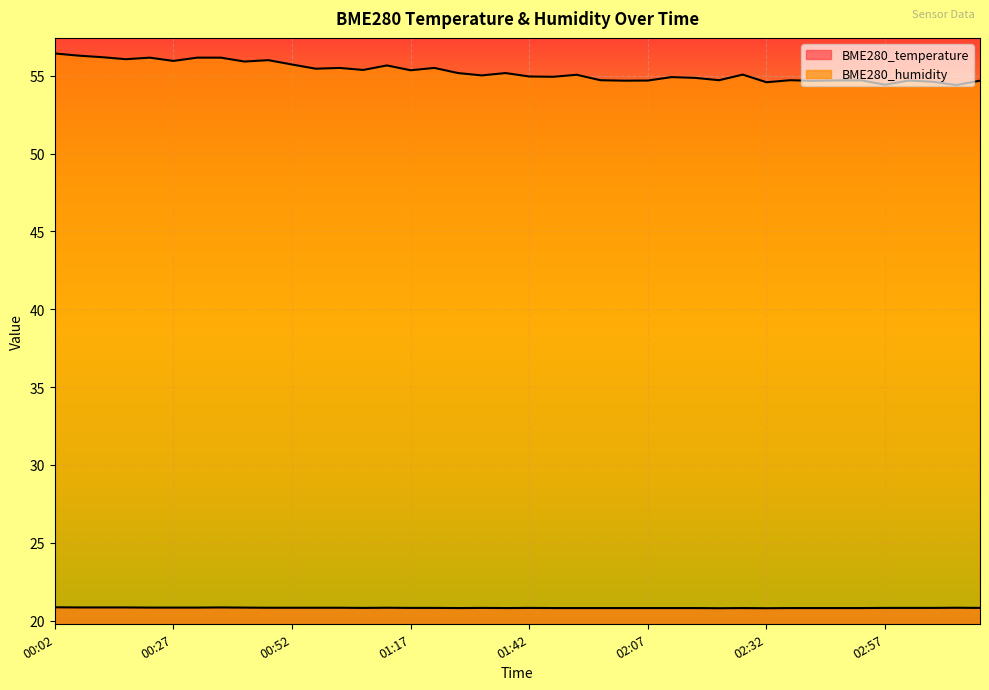

In BME280_temperature, how many points are higher than both neighbors (excluding endpoints)?

6